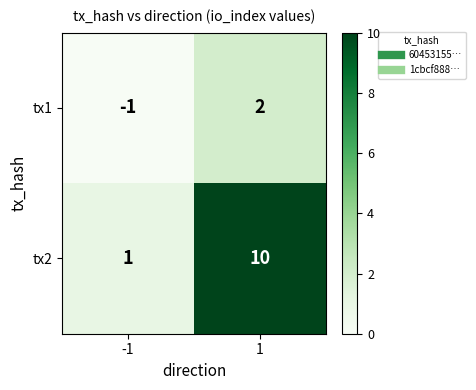

How many values in tx1 are above zero?

1